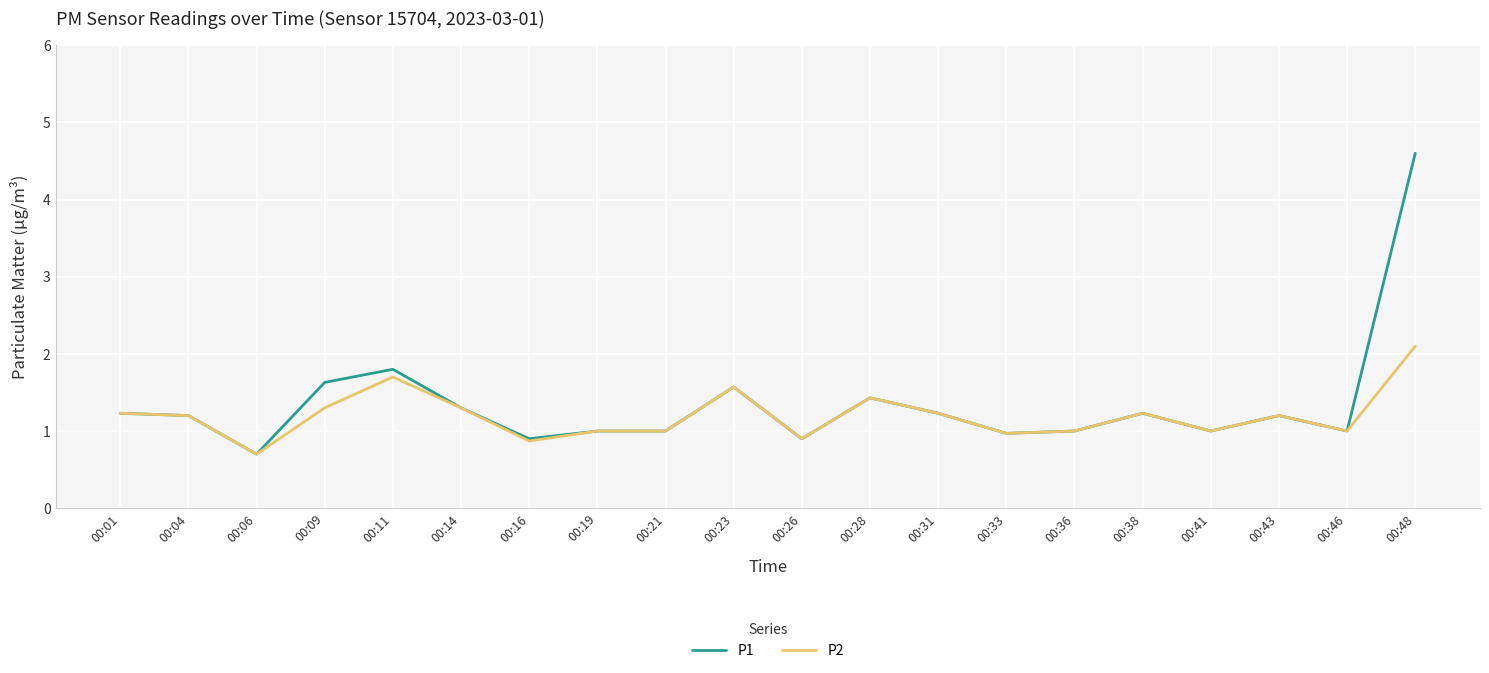

The P1 series shows 0.5 at 00:16. True or false?

False